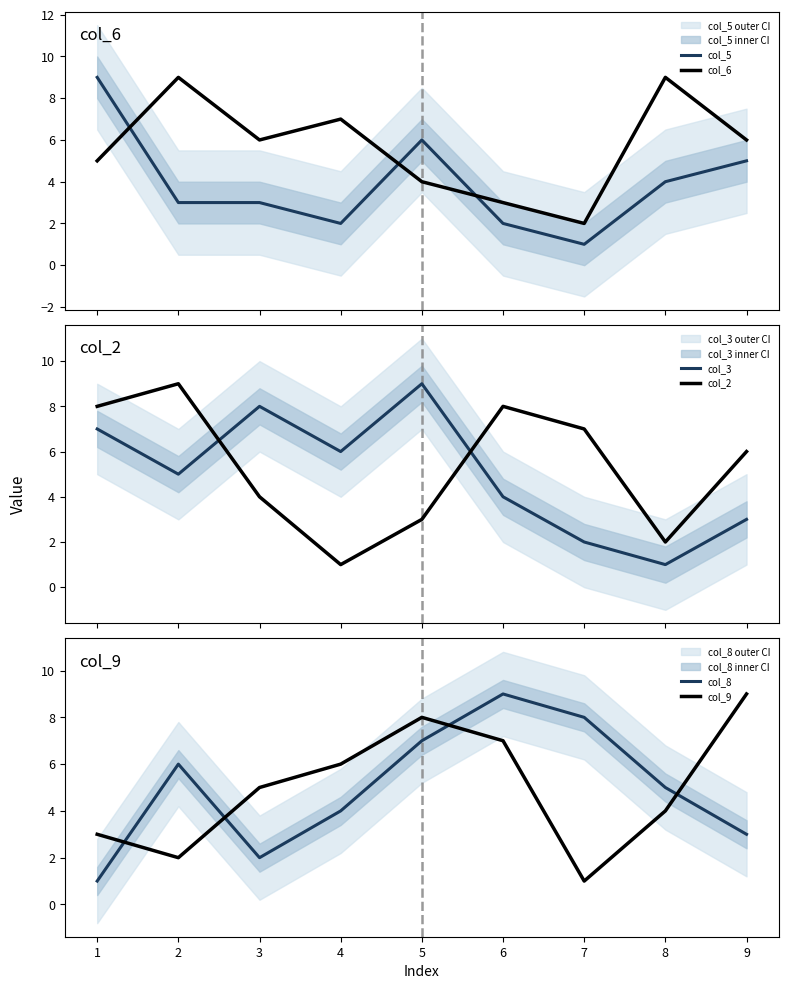

True or false: col_9 has a value of 7 at 6.

True